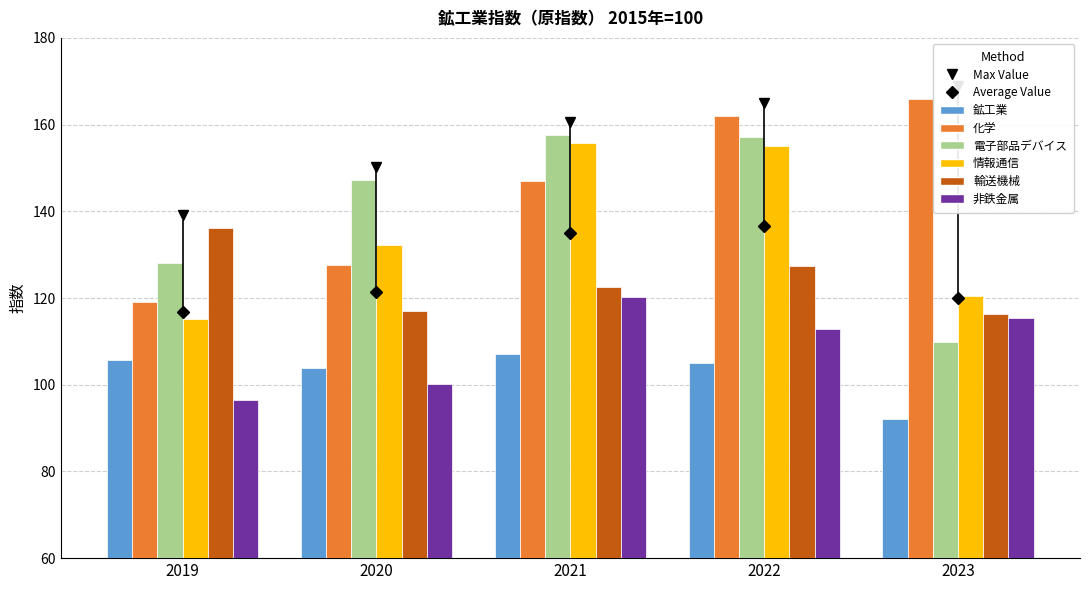

What is the average value of the 輸送機械 series?

123.9